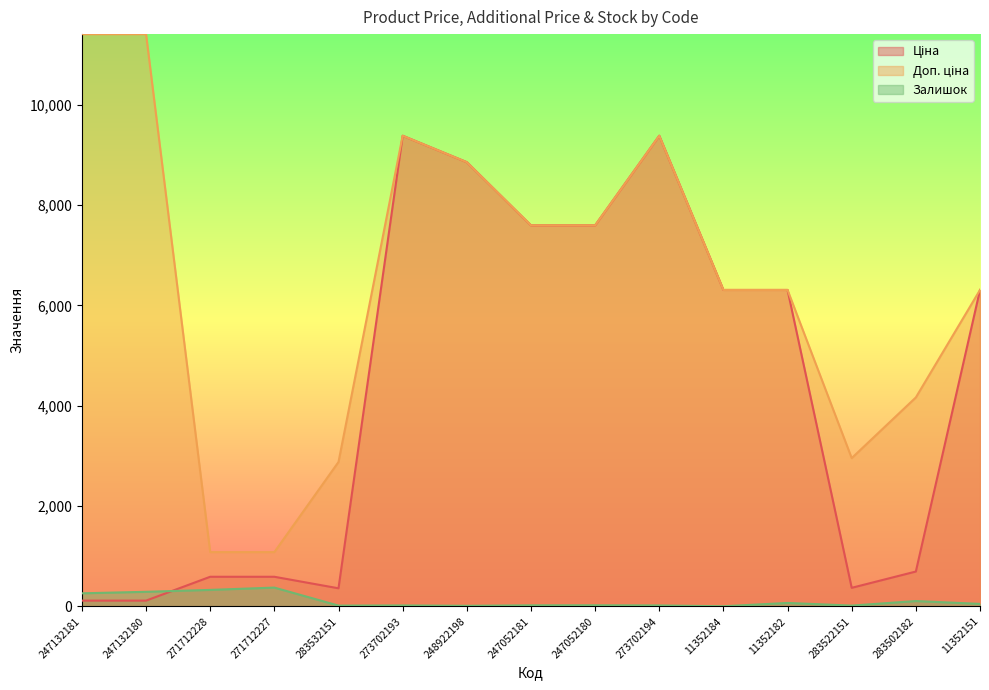

Which series has the widest spread of values?

Доп. ціна